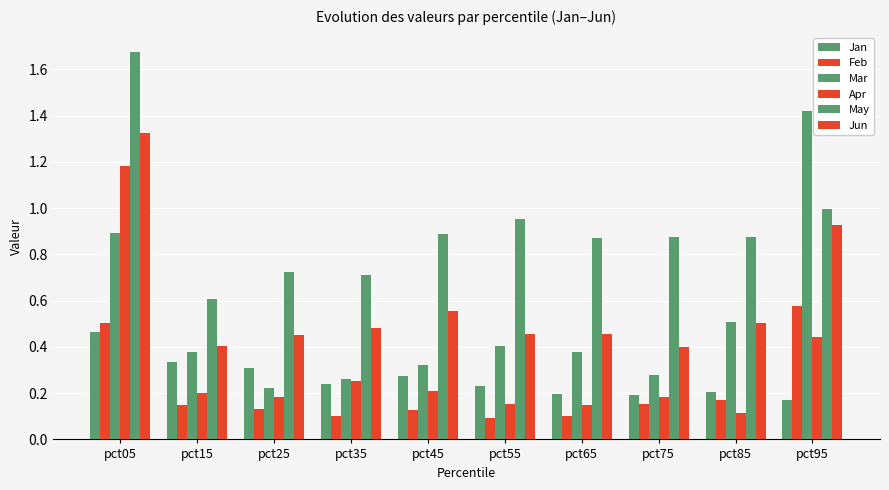

How many data points does each series have?

10